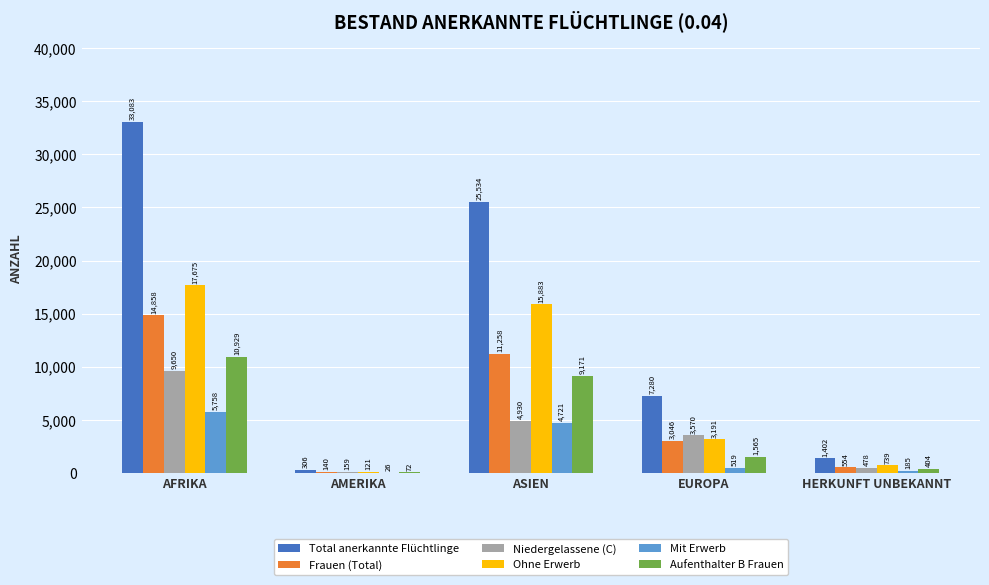

What is the total value across all series at AFRIKA?

91953